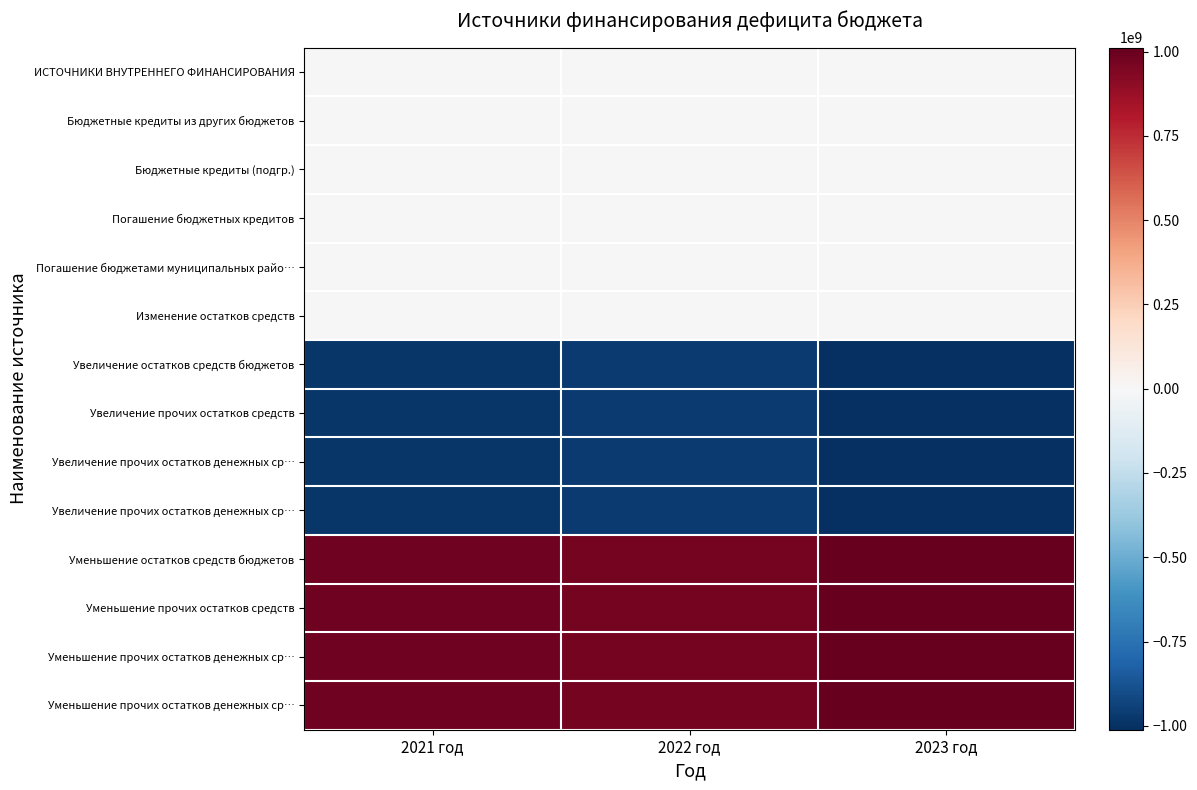

How many categories are shown in the chart?

3